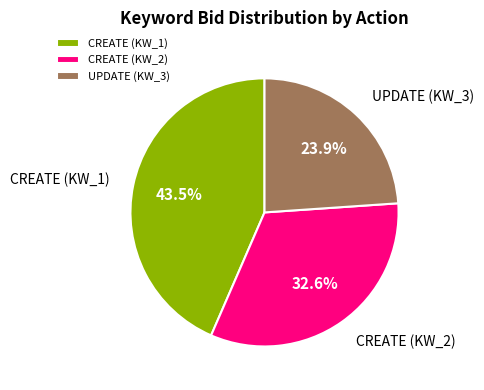

How many slices are in this pie chart?

3